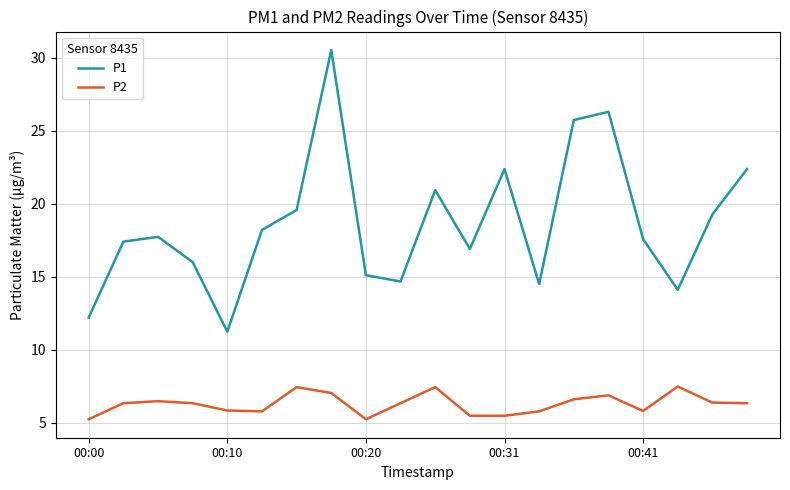

Which series has the largest range (max minus min)?

P1